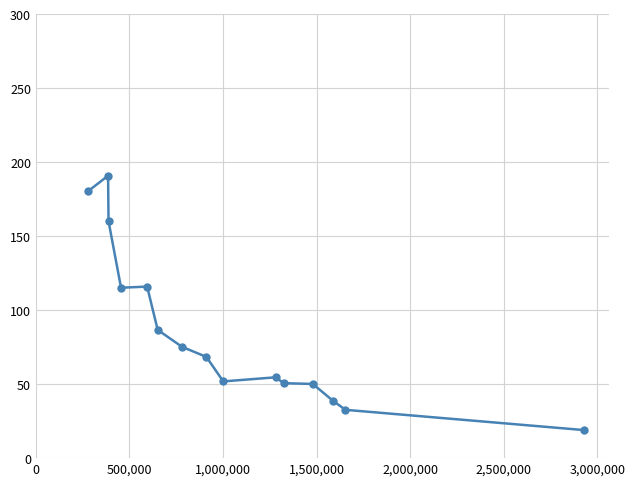

What is the value of the 2nd point from the left?

190.9